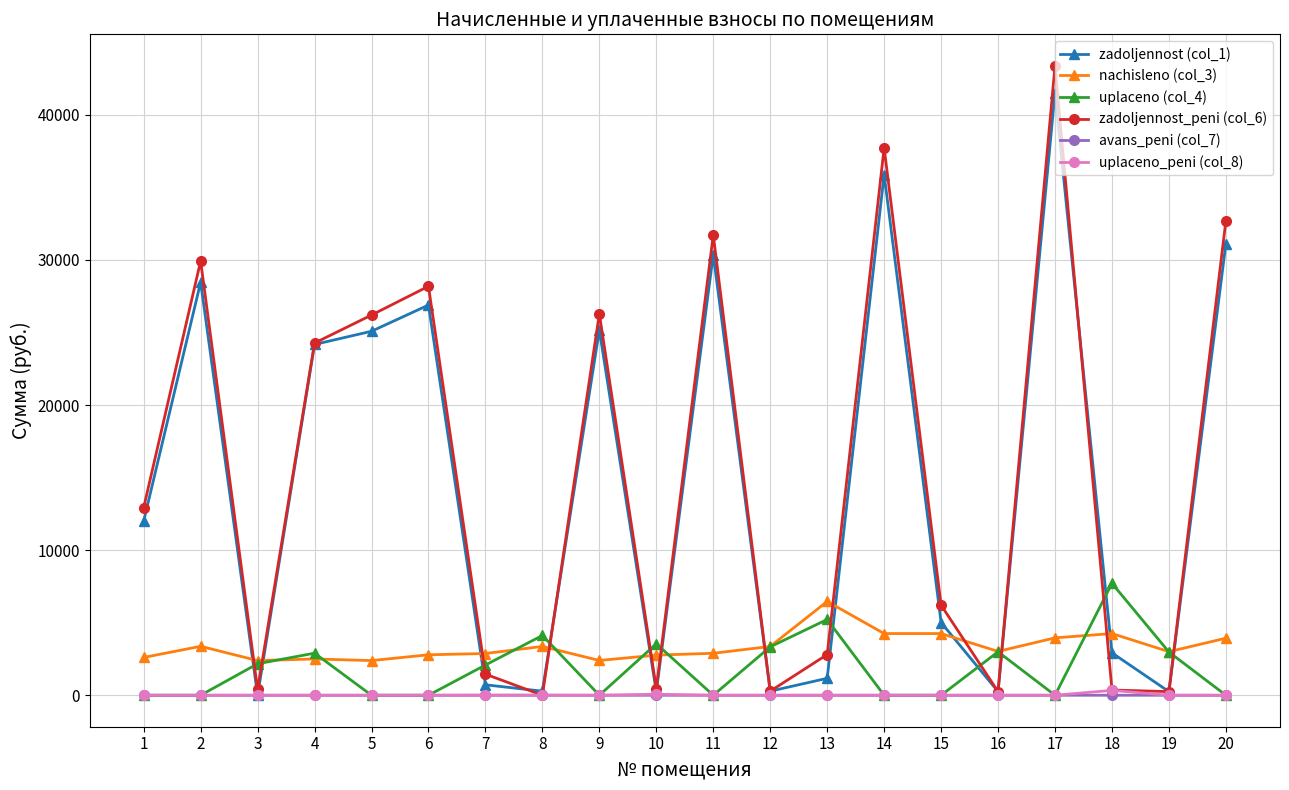

What is the sum of all zadoljennost (col_1) values?

291826.9